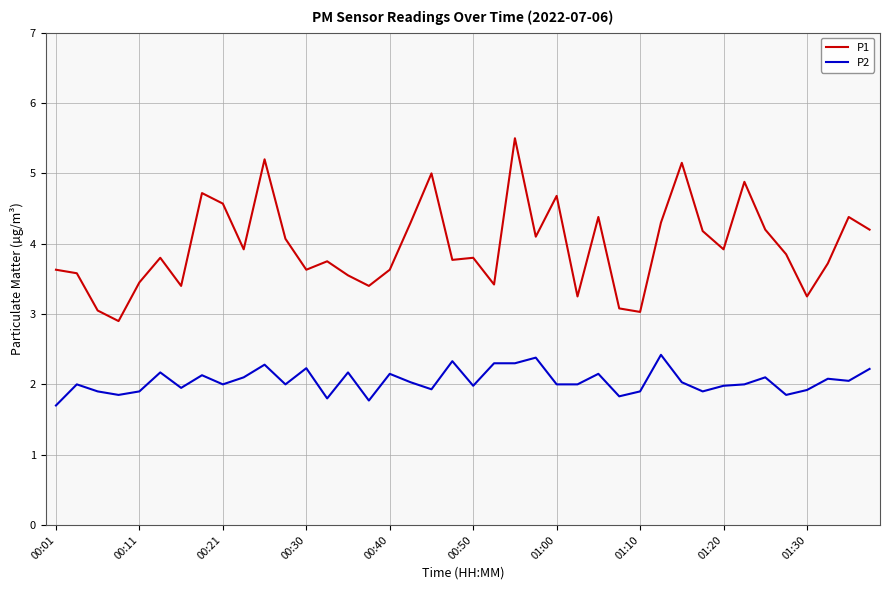

What is the lowest value of the P2 series?

1.7